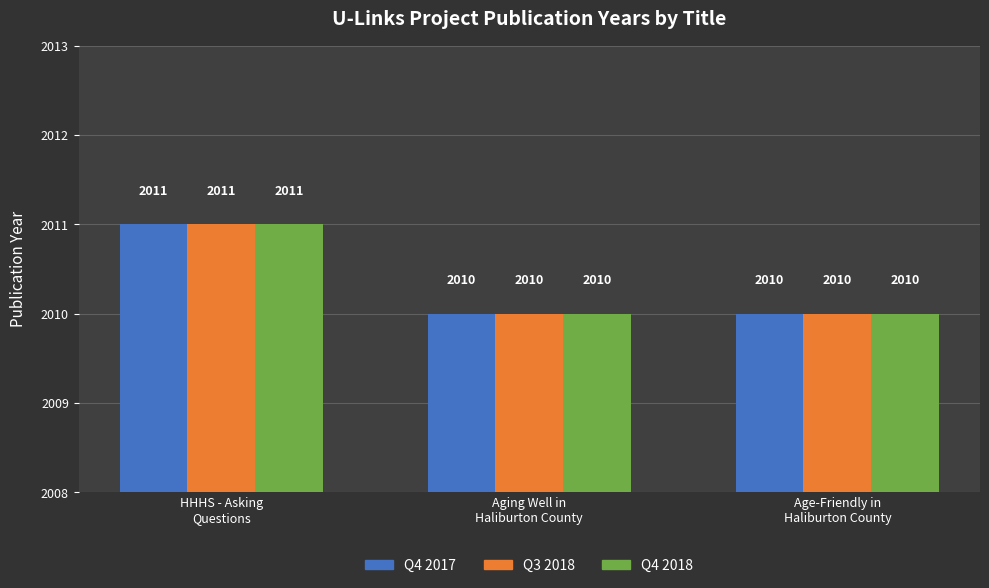

What is the lowest value of the Q4 2017 series?

2010